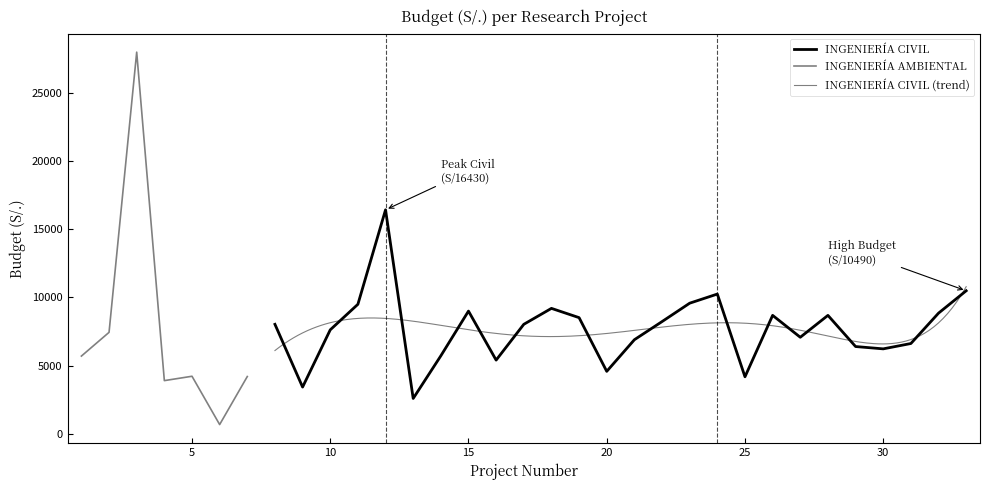

What is the maximum value for INGENIERÍA AMBIENTAL?

27996